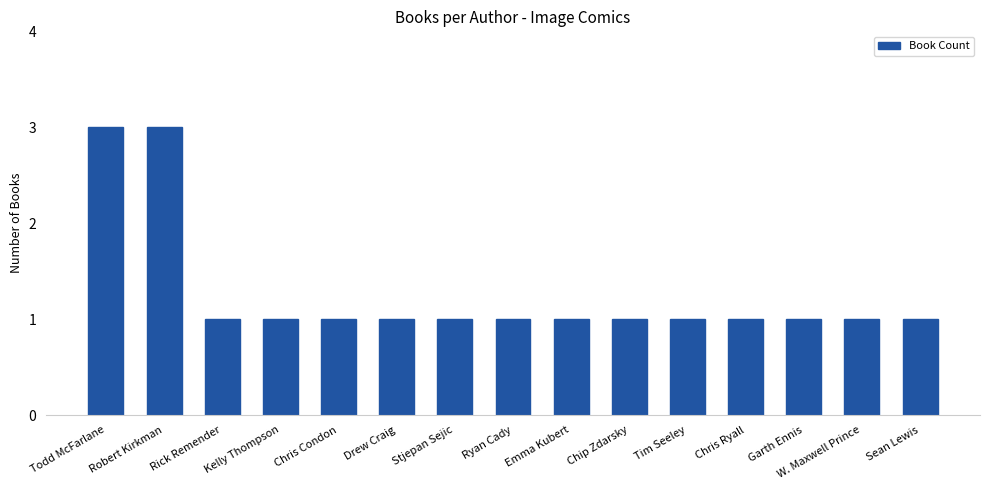

Reading right to left, what are all the values shown in this chart?

1	1	1	1	1	1	1	1	1	1	1	1	1	3	3